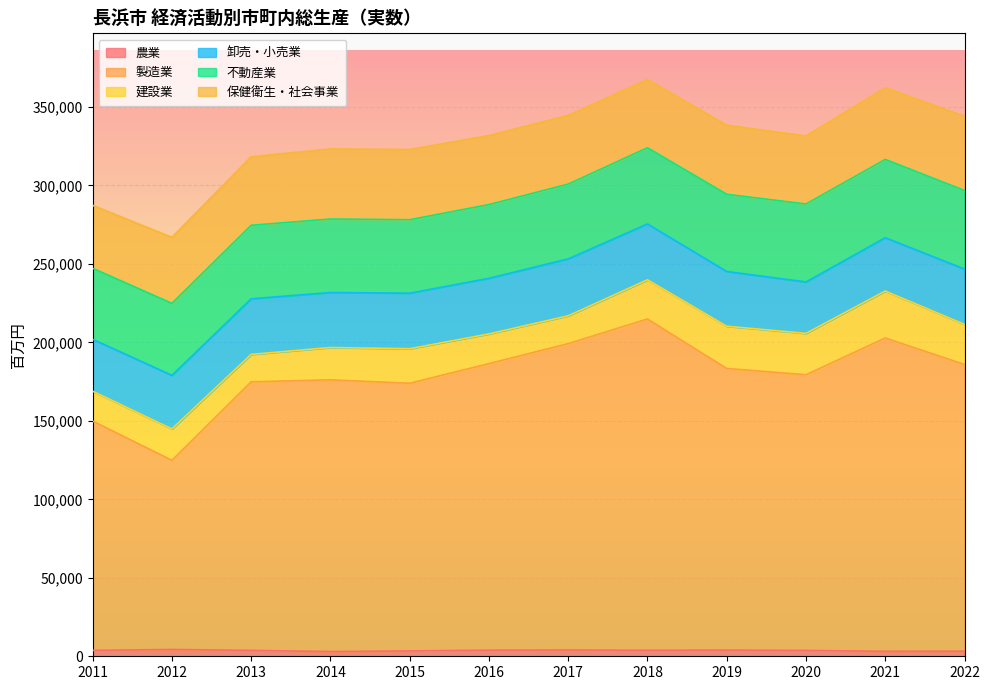

At which category does the chart reach its minimum across all series?

2014